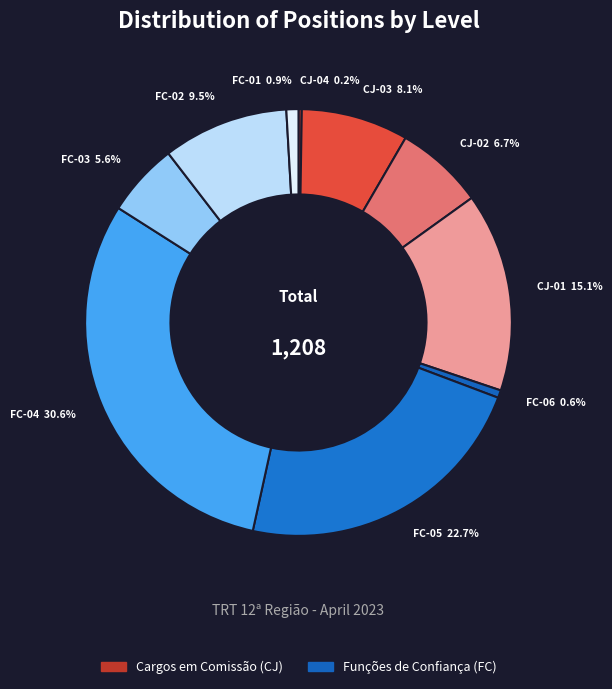

Is CJ-03 the majority of the pie?

No